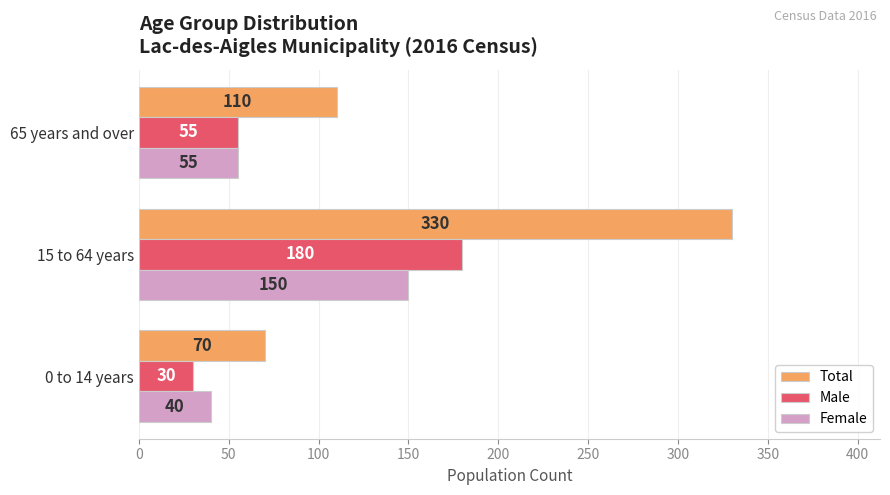

At how many categories does at least one series exceed 67?

3